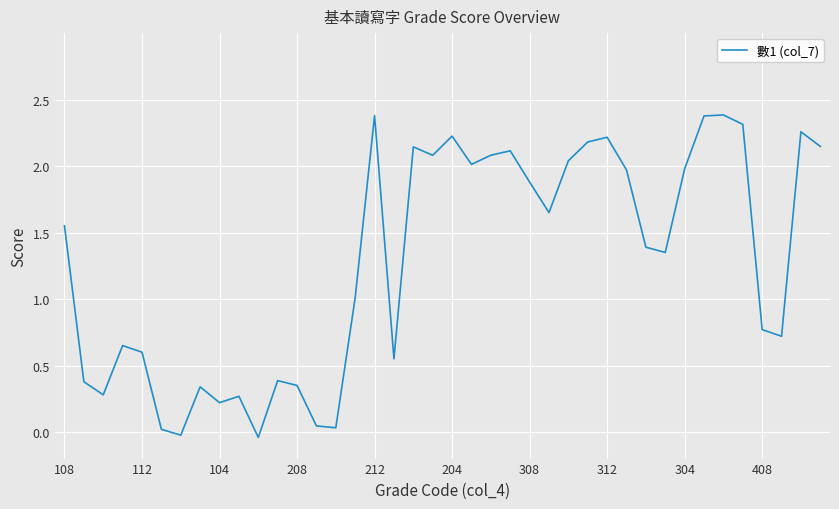

How many values are below zero?

2